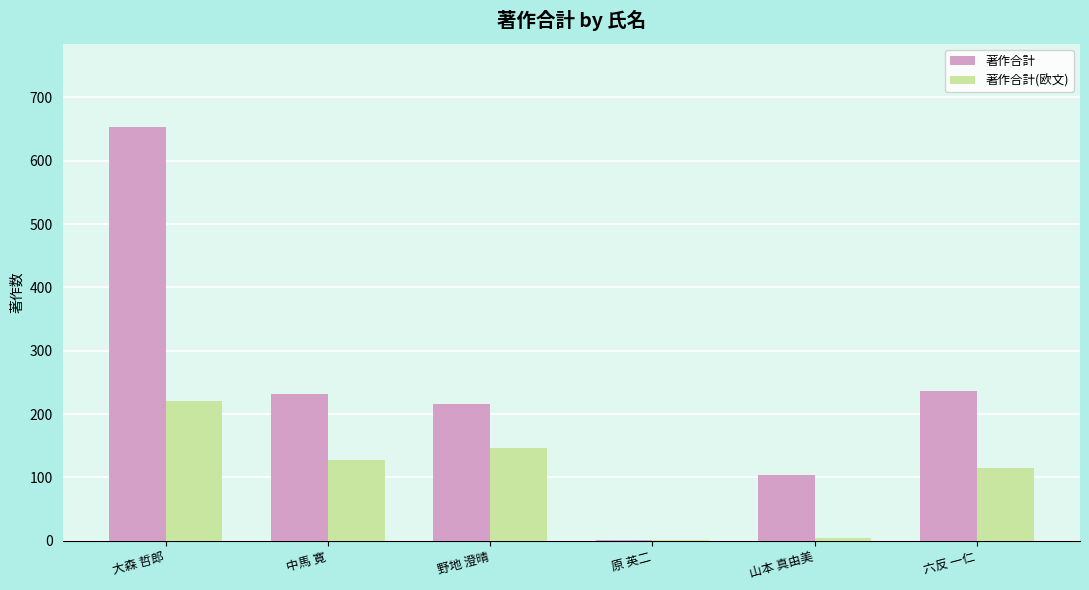

Is it true that 著作合計(欧文) equals 1 at 原 英二?

True